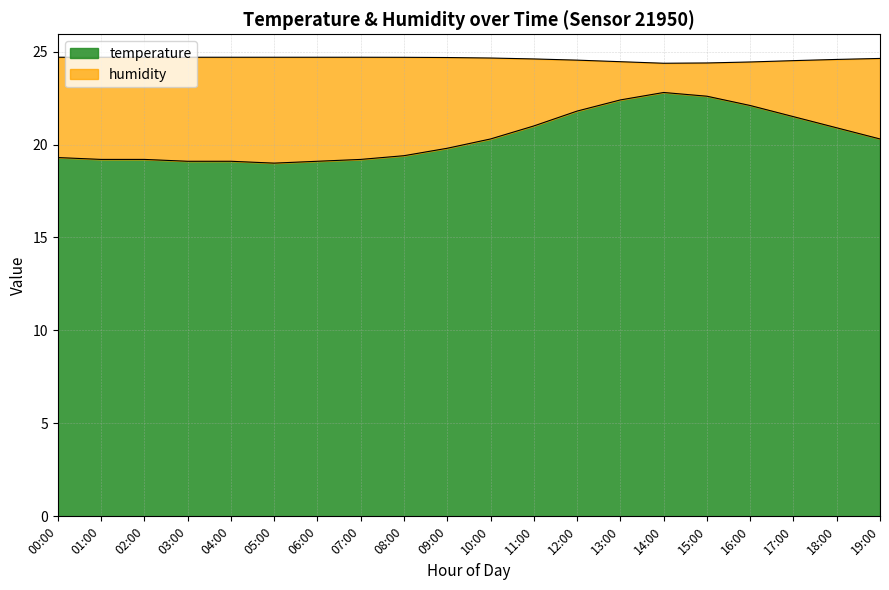

How many data points does each series have?

20